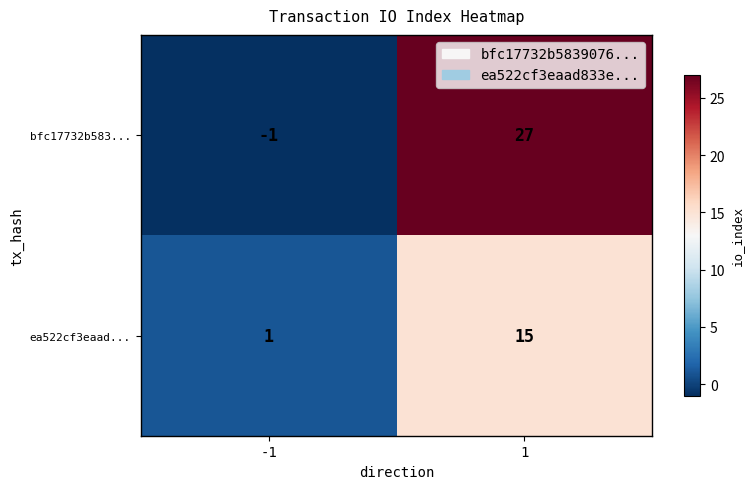

How many categories are shown in the chart?

2